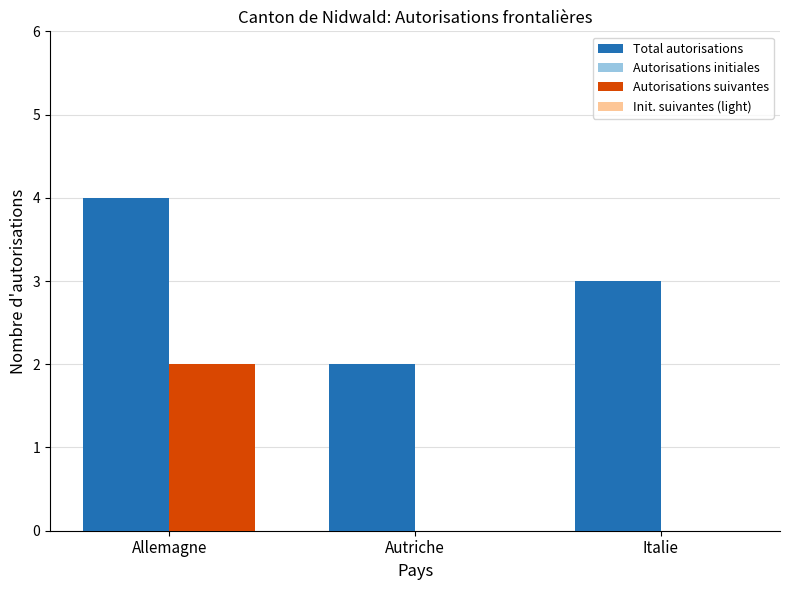

What is the average value of the Autorisations initiales series?

2